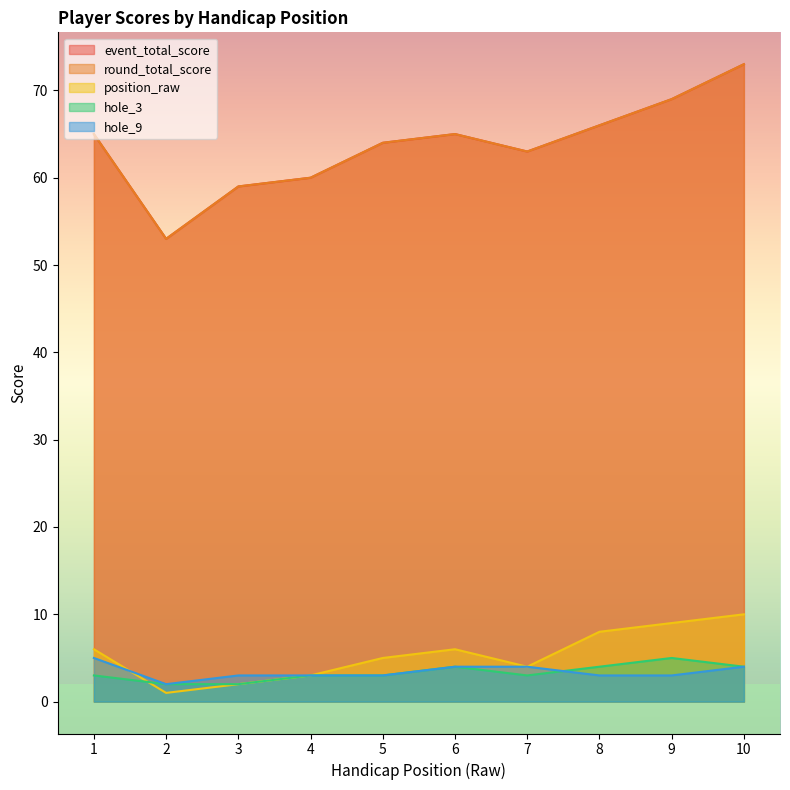

What is the total value across all series at 3?

125